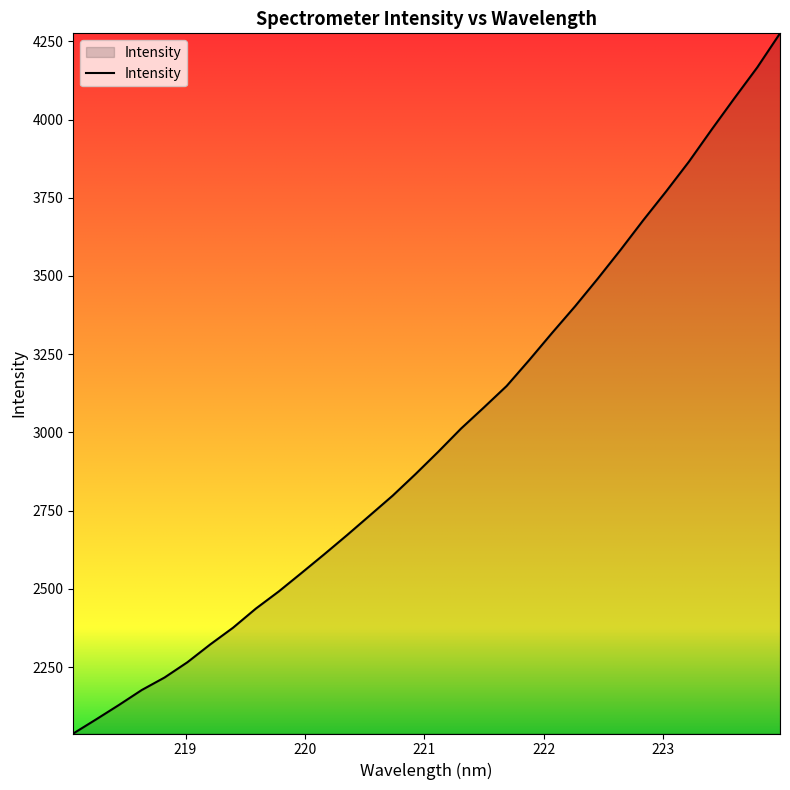

Does the chart have visible grid lines?

No